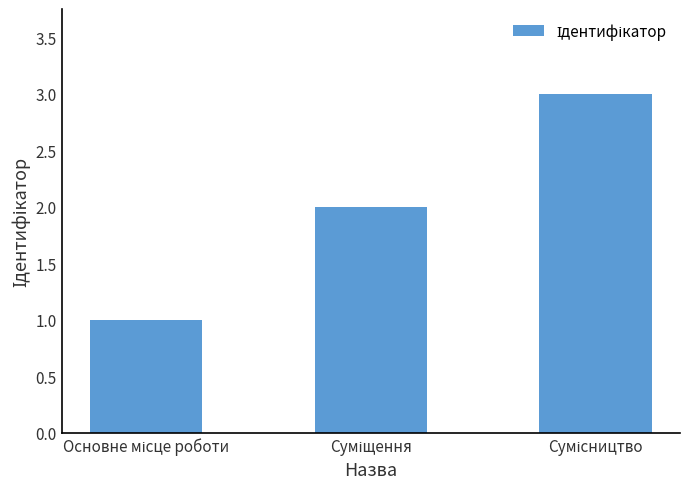

What is the sum of all values?

6